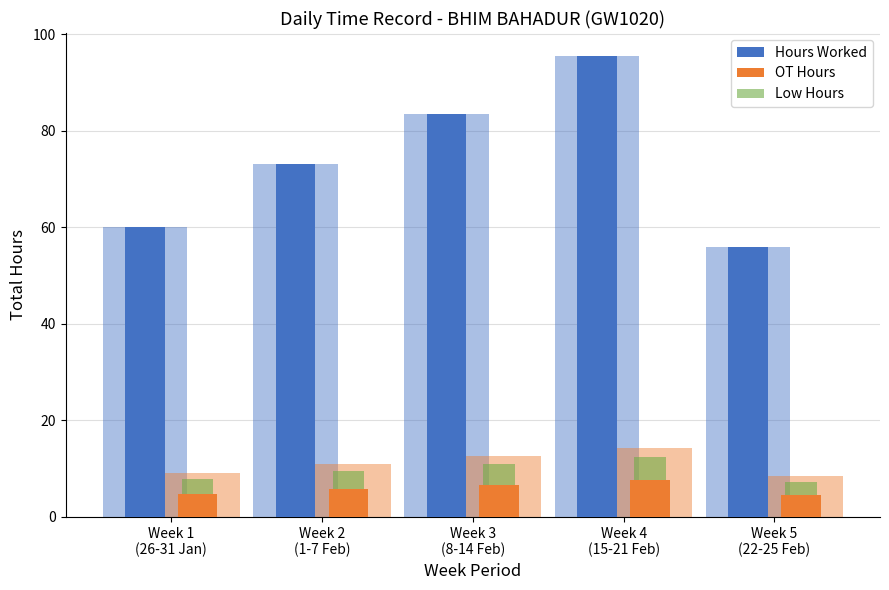

What is the difference between the OT Hours values at Week 3
(8-14 Feb) and Week 1
(26-31 Jan)?

1.9